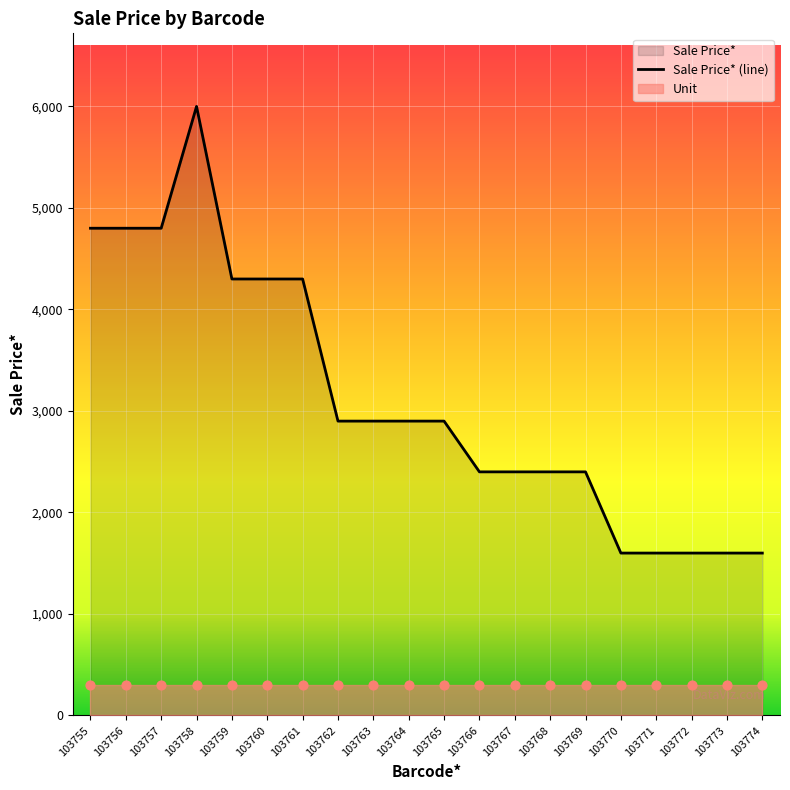

Between 103770 and 103764, which is larger?

103764